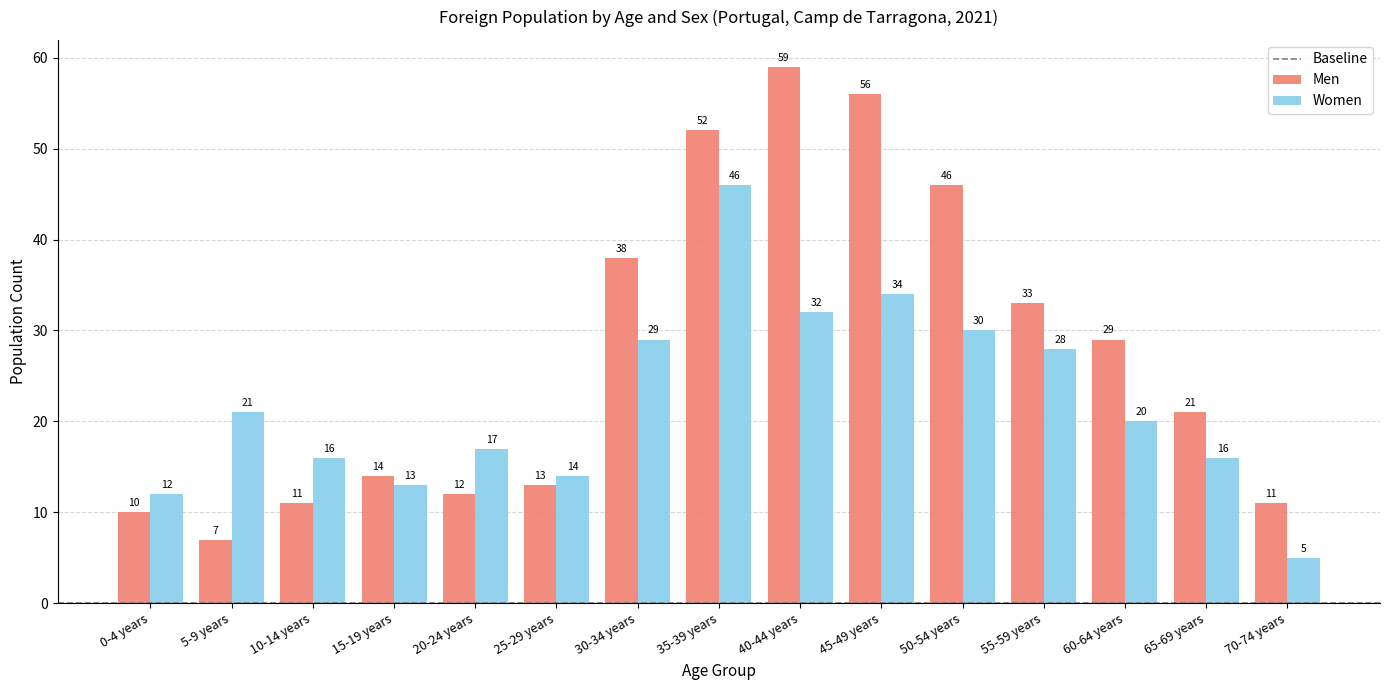

How many categories are shown in the chart?

15